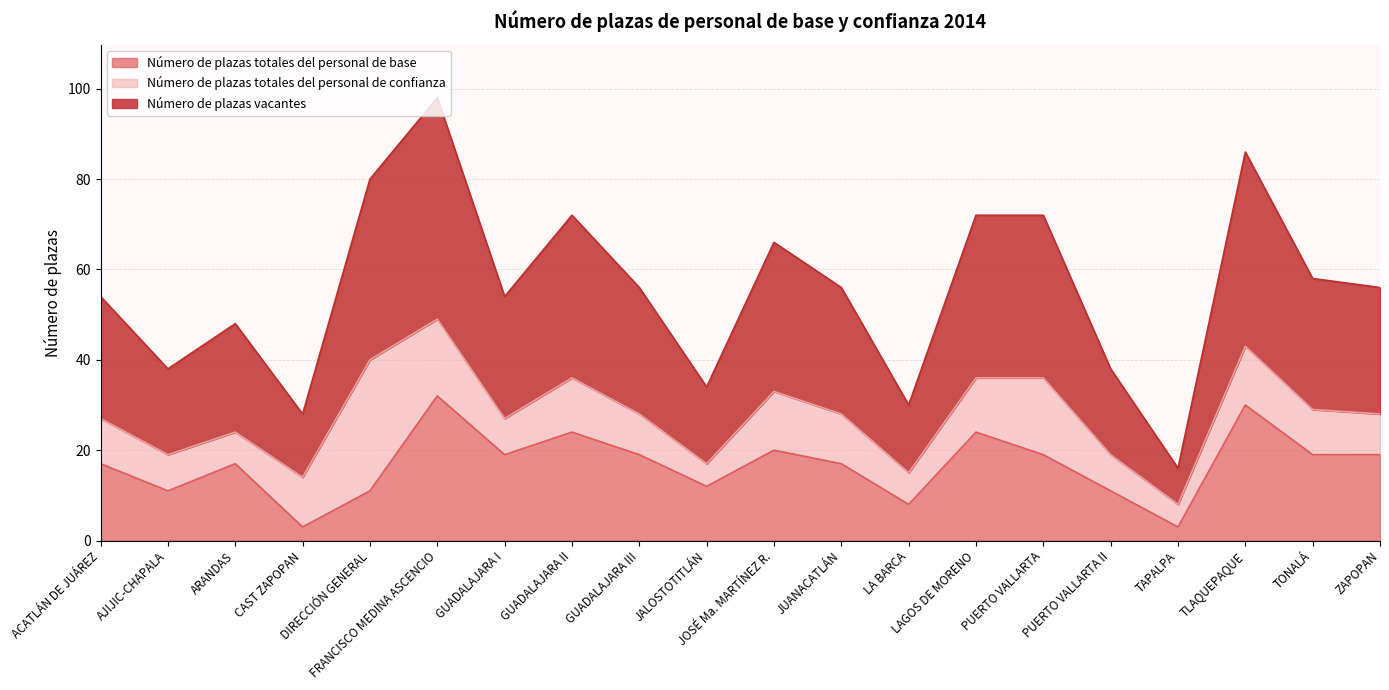

What is the highest value of the Número de plazas vacantes series?

49